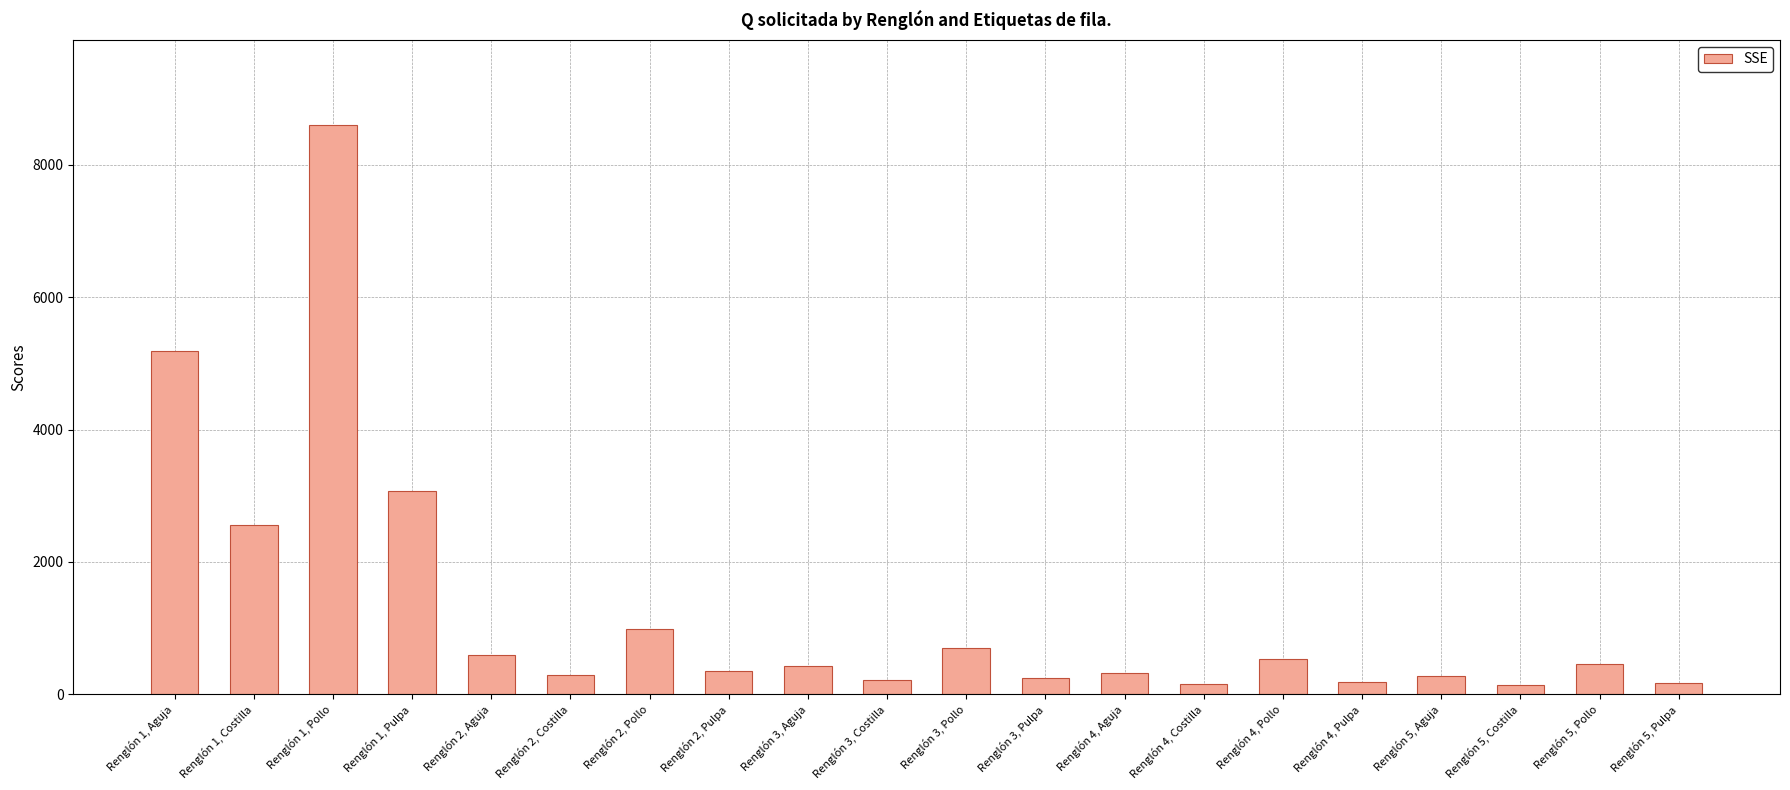

What is the sum of the values at Renglón 3, Pulpa and Renglón 3, Aguja?

668